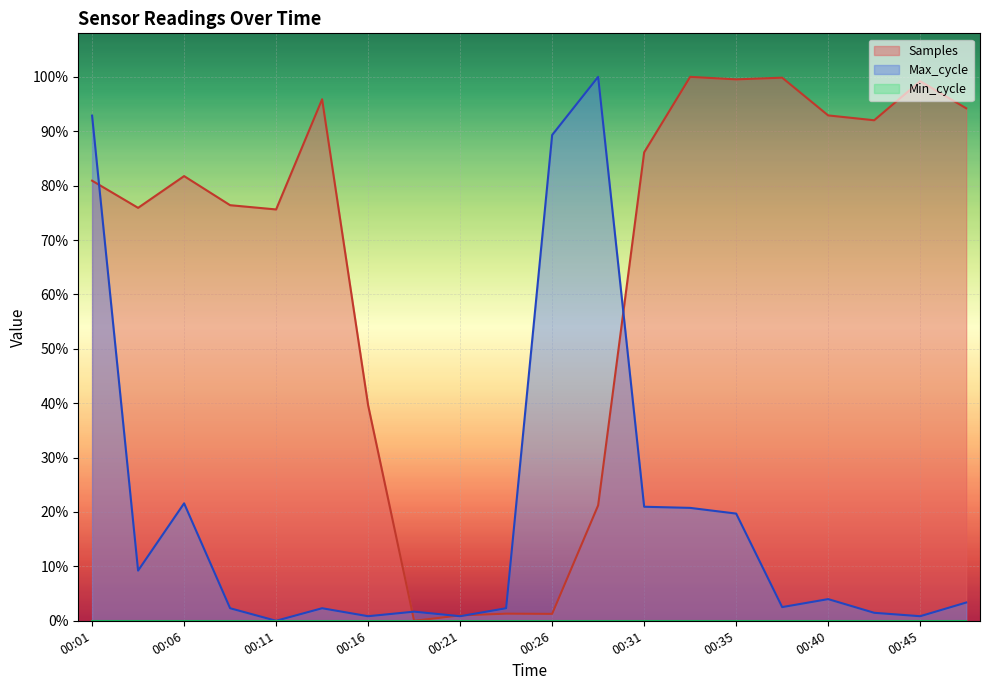

Which category has the highest value across all series?

00:33